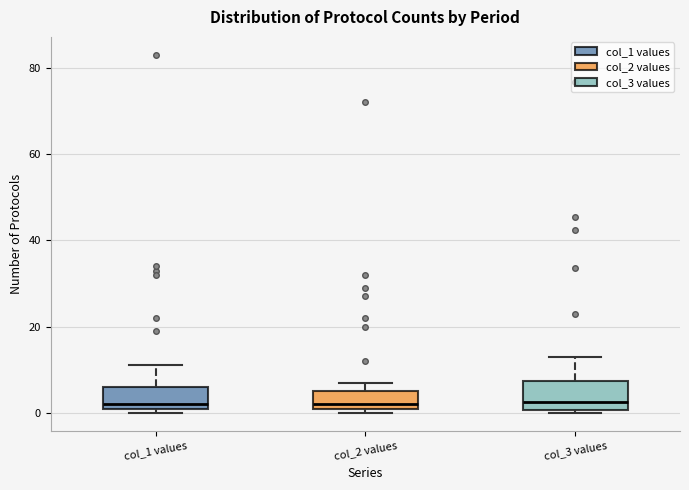

Reading left to right, read every box against the y-axis: the position of its median line, the range the box covers, and the ends of its whiskers. The values are not printed on the chart, so give them approximately, as read against the axis.

col_1 values: median 2 (just above the box's lower edge), box 2 to 6, whiskers 0 to 12
col_2 values: median 2 (just above the box's lower edge), box 2 to 6, whiskers 0 to 8
col_3 values: median 2, box 0 to 8, whiskers 0 to 14